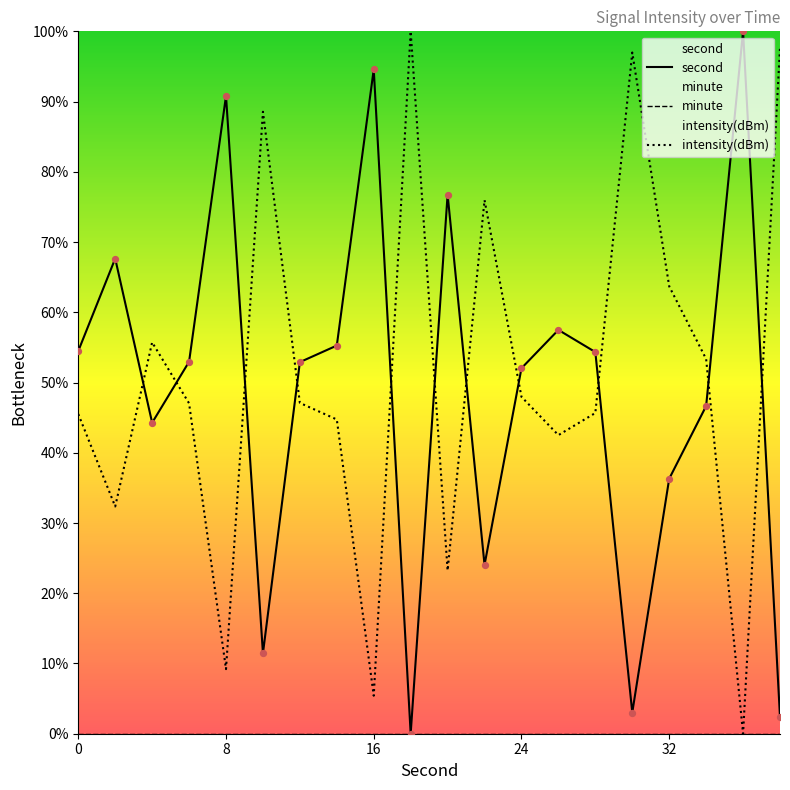

What are all the series names shown in the legend?

second, minute, intensity(dBm)